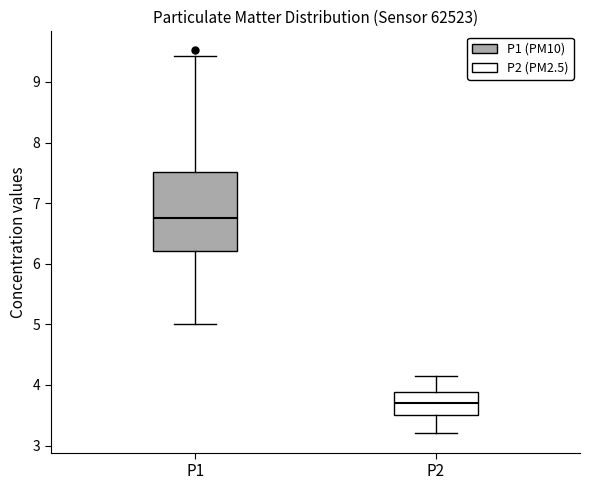

Reading left to right, transcribe this box plot: for each box, give where its median line is, the range the box spans, and where its two whiskers end, as read against the y-axis. The values are not printed on the chart, so give them approximately, as read against the axis.

P1: median 6.8, box 6.2 to 7.5, whiskers 5.0 to 9.4
P2: median 3.7, box 3.5 to 3.9, whiskers 3.2 to 4.2